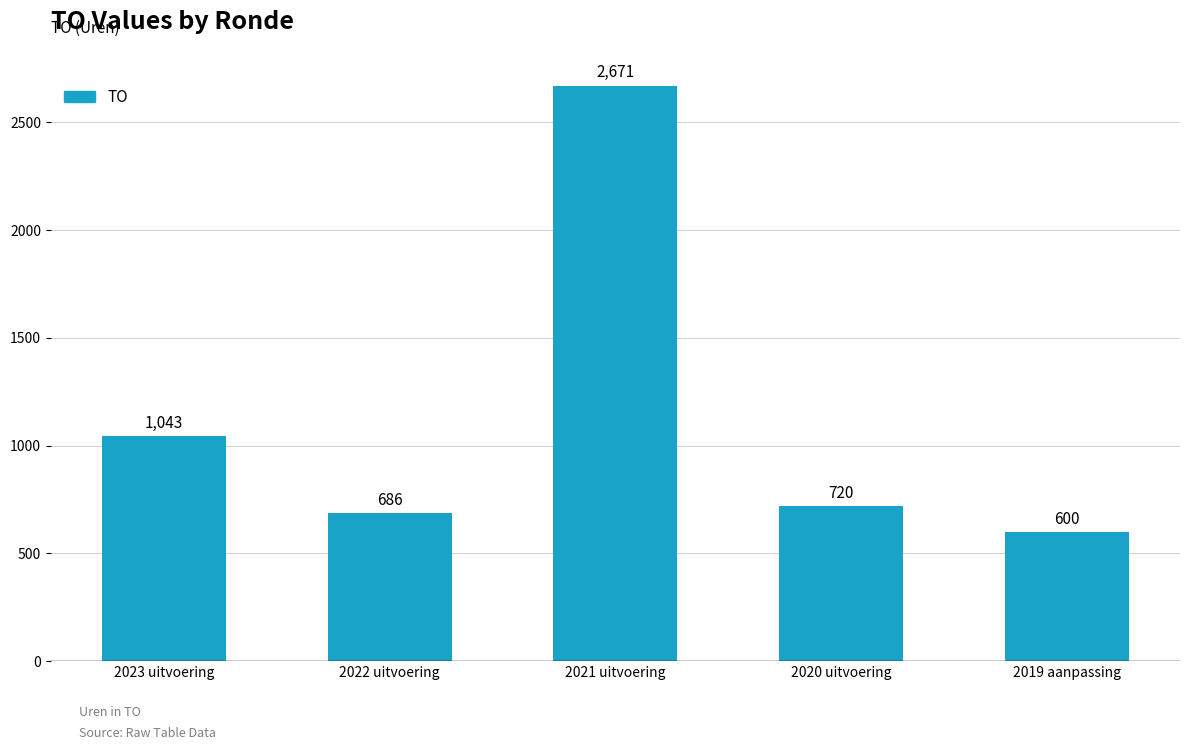

Approximately how many times larger is the value at 2021 uitvoering compared to 2022 uitvoering?

3.9